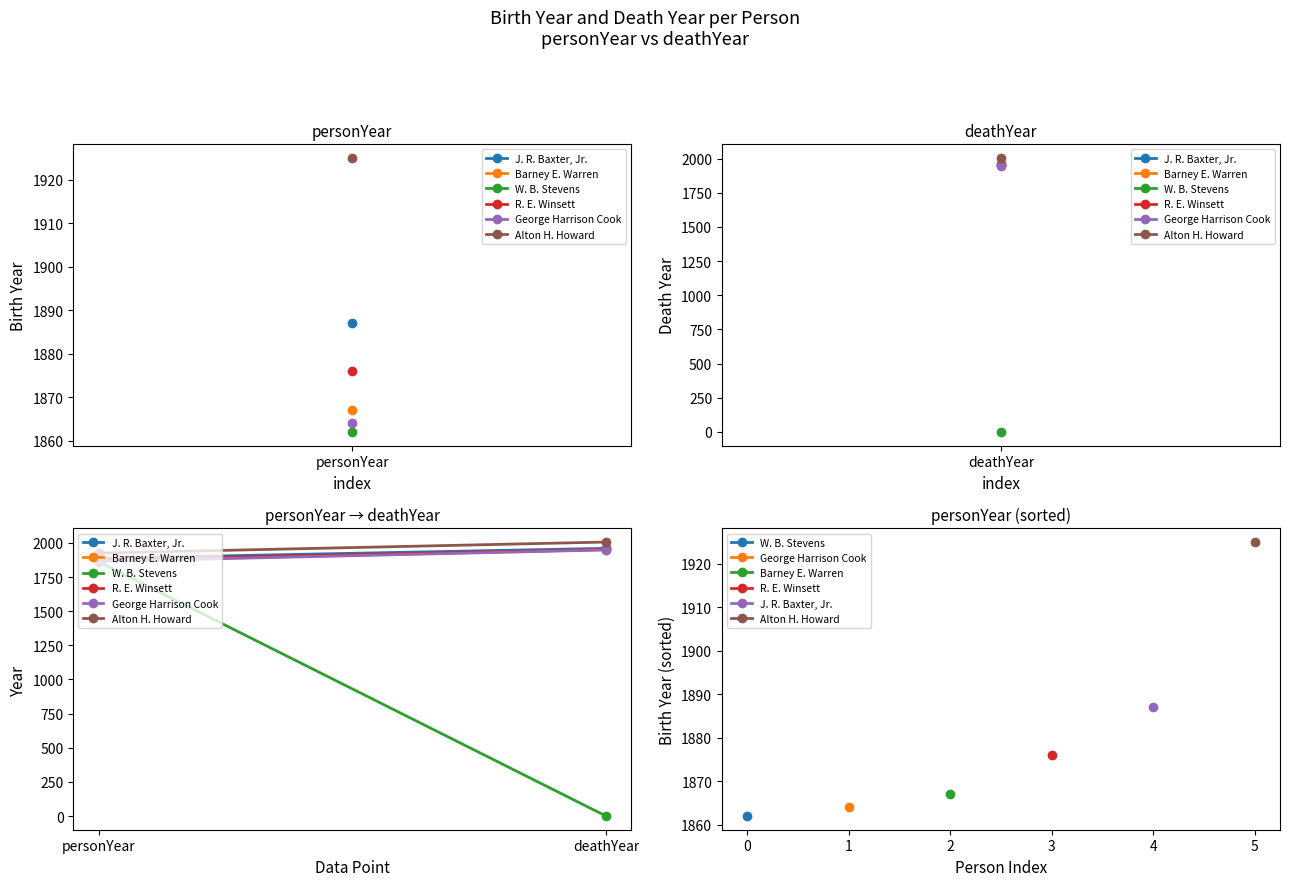

What position from the right is deathYear?

1